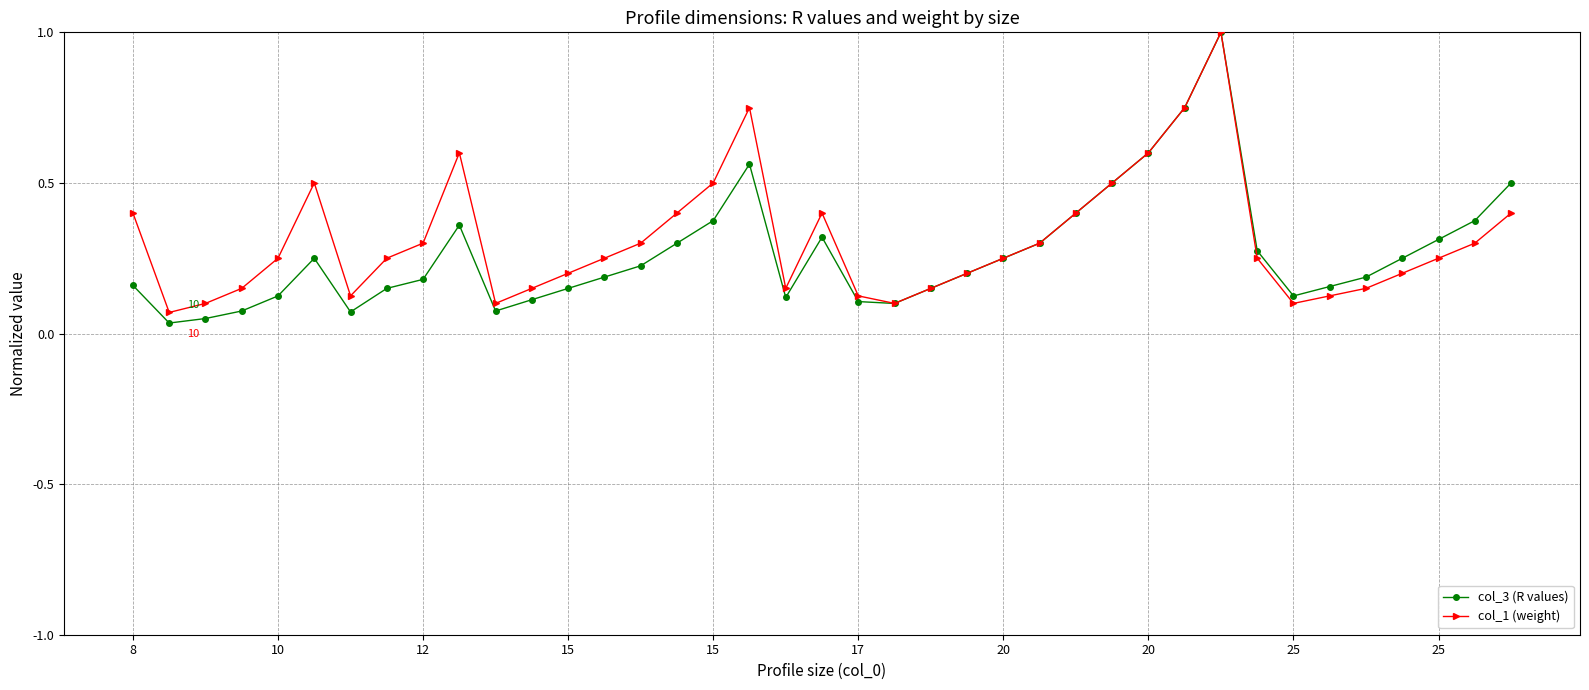

True or false: col_3 (R values) has more than 2 points higher than both neighbors.

True